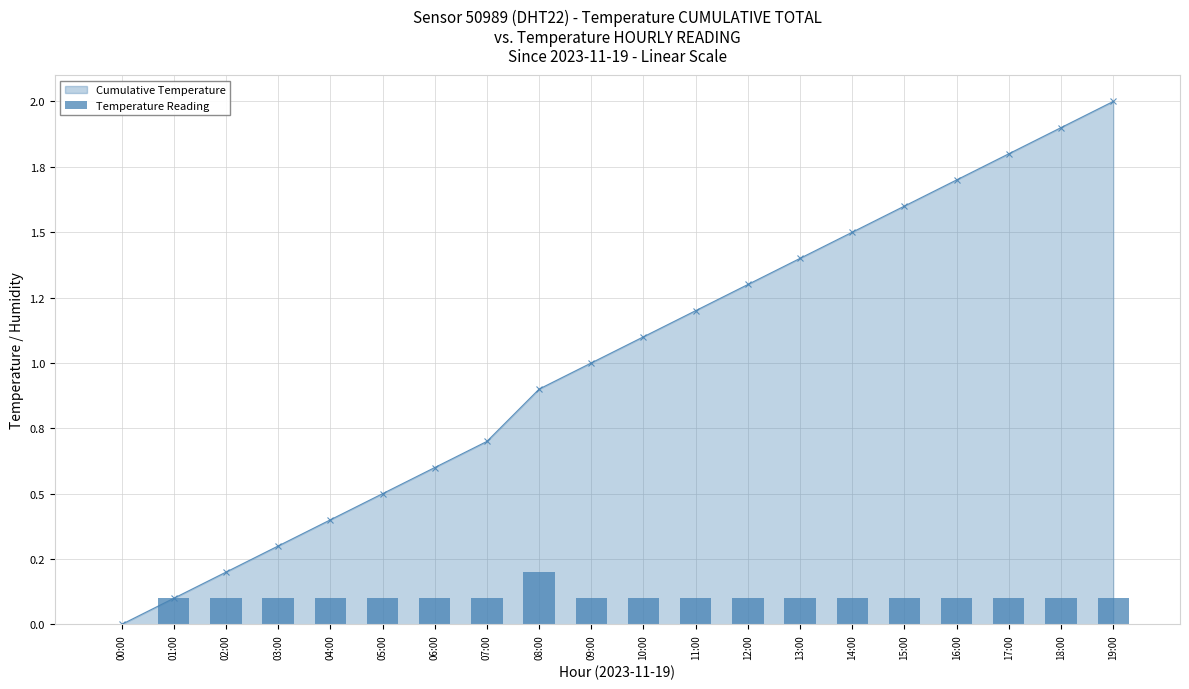

How many bars are there in total?

20